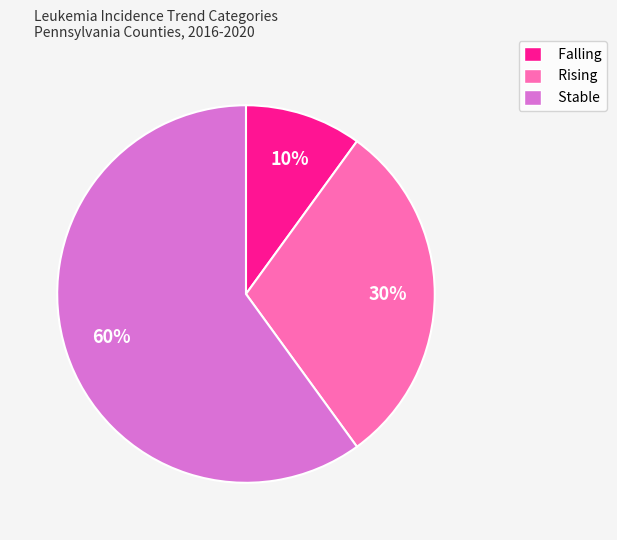

What is the largest slice in the pie chart?

Stable